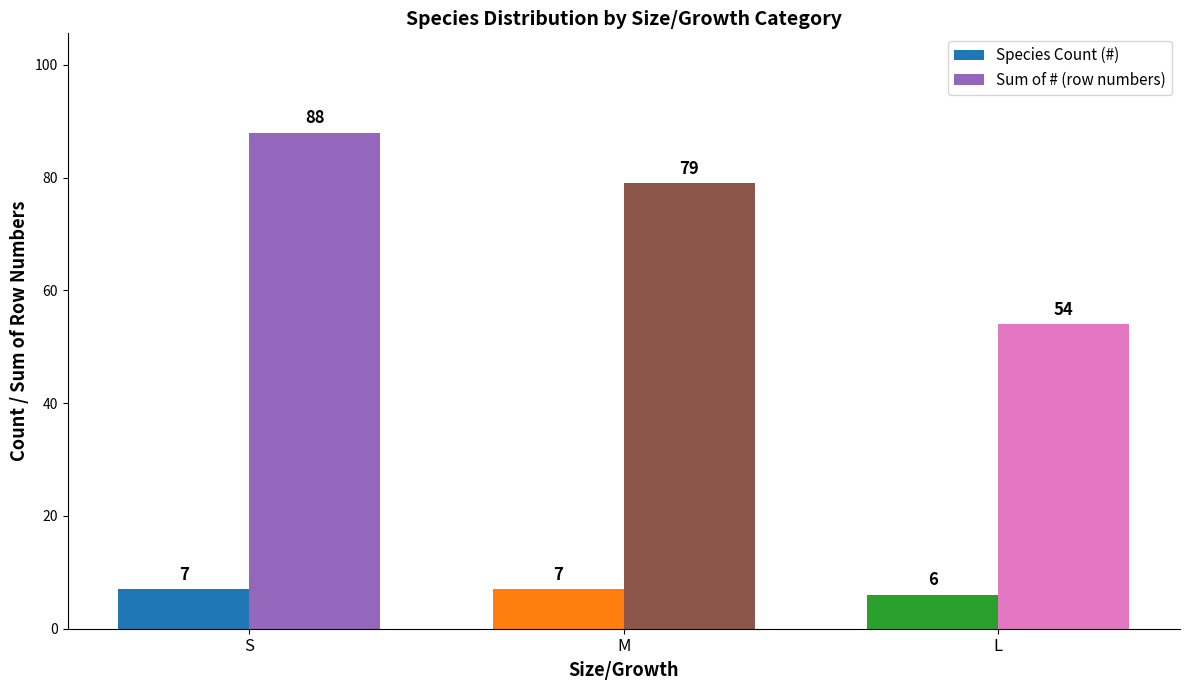

What is the sum of all Sum of # (row numbers) values?

221